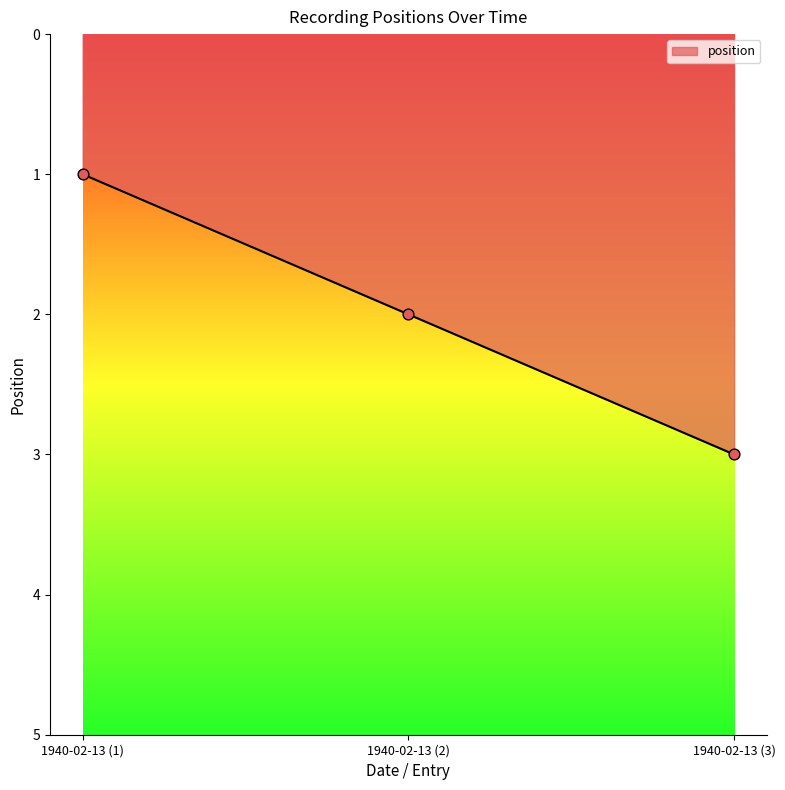

What is the ratio of the value at 1940-02-13 (3) to the value at 1940-02-13 (2)?

1.5